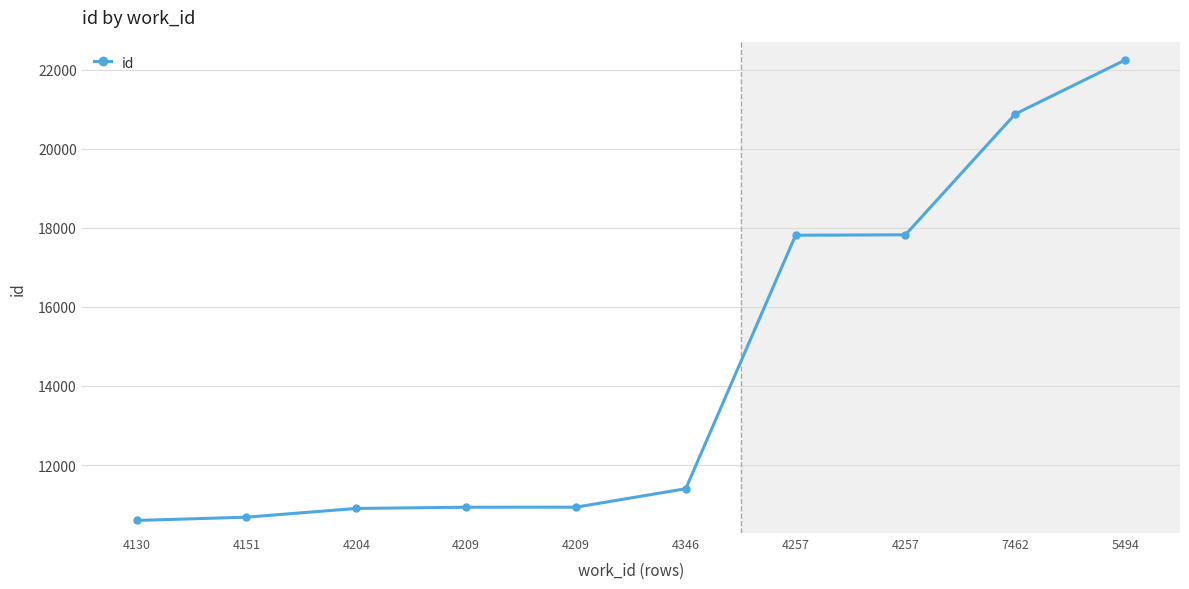

What is the greatest value displayed?

22245